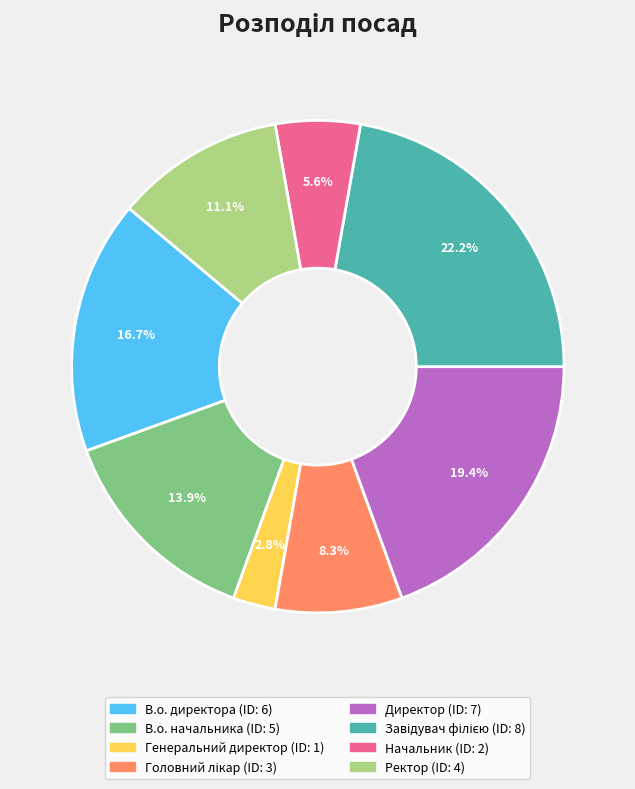

Approximately how many times larger is the value at В.о. директора compared to Начальник?

3.0